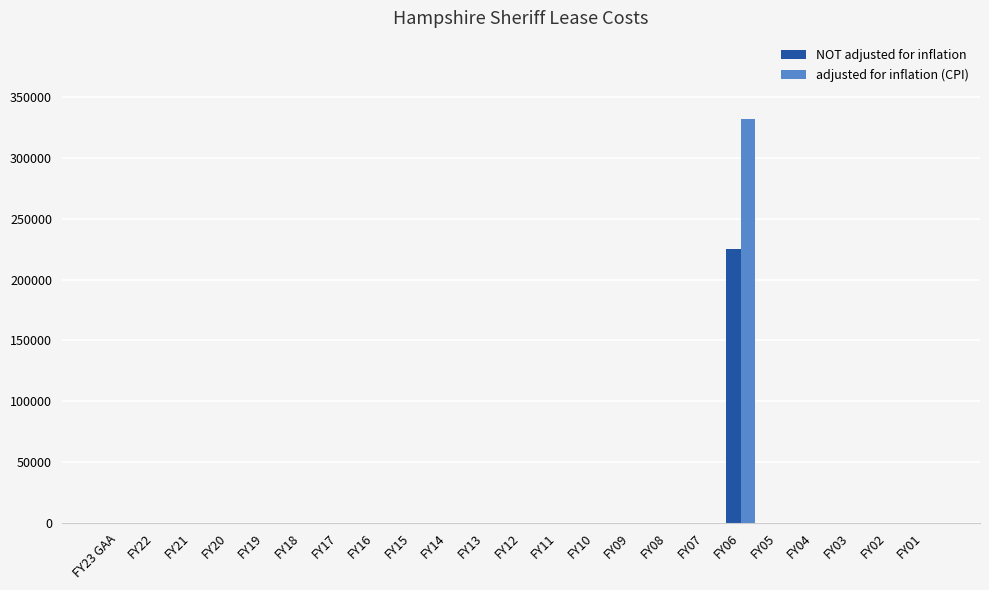

What is the sum of all NOT adjusted for inflation values?

225000